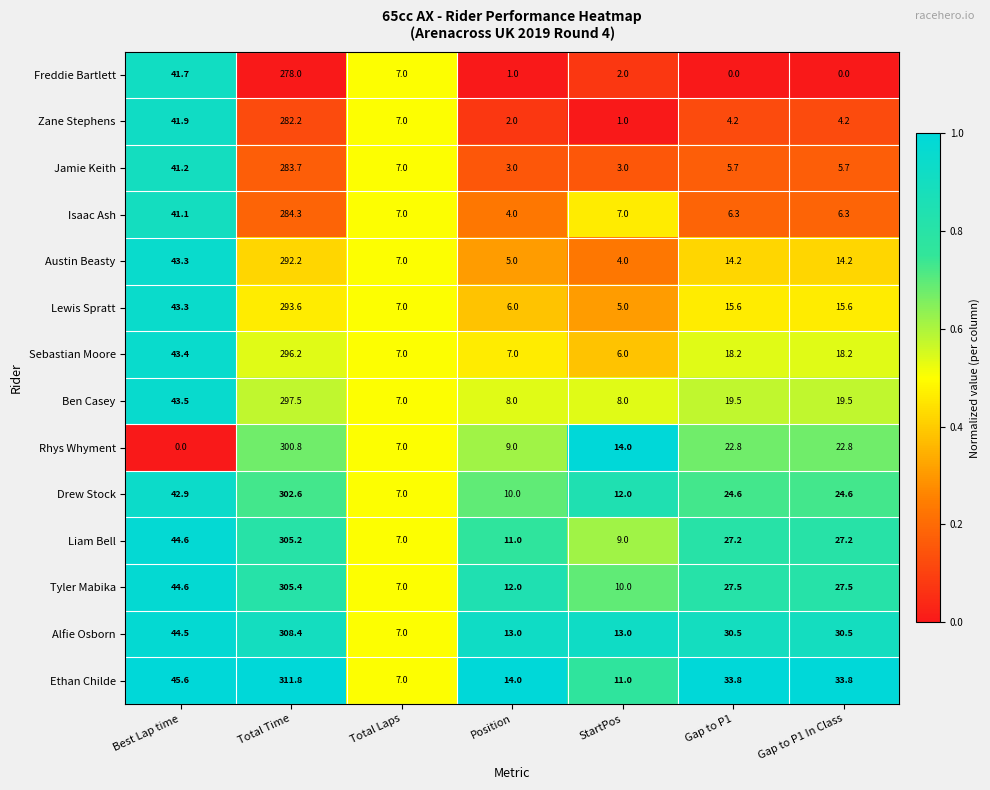

How many distinct data groups are displayed?

14